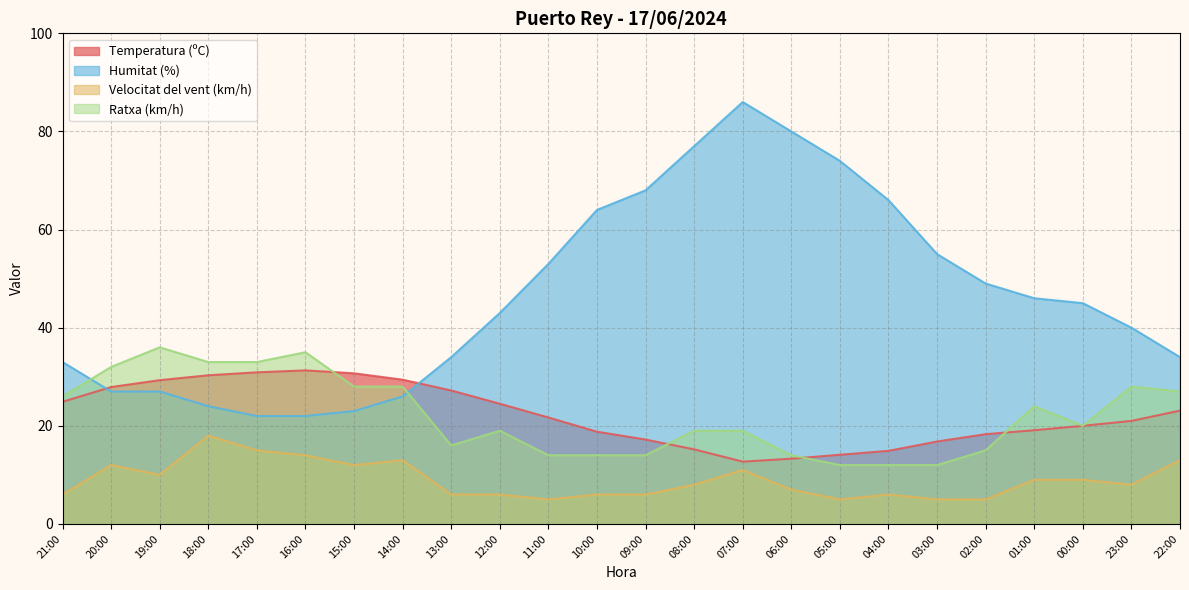

Which series has the largest total across all categories?

Humitat (%)